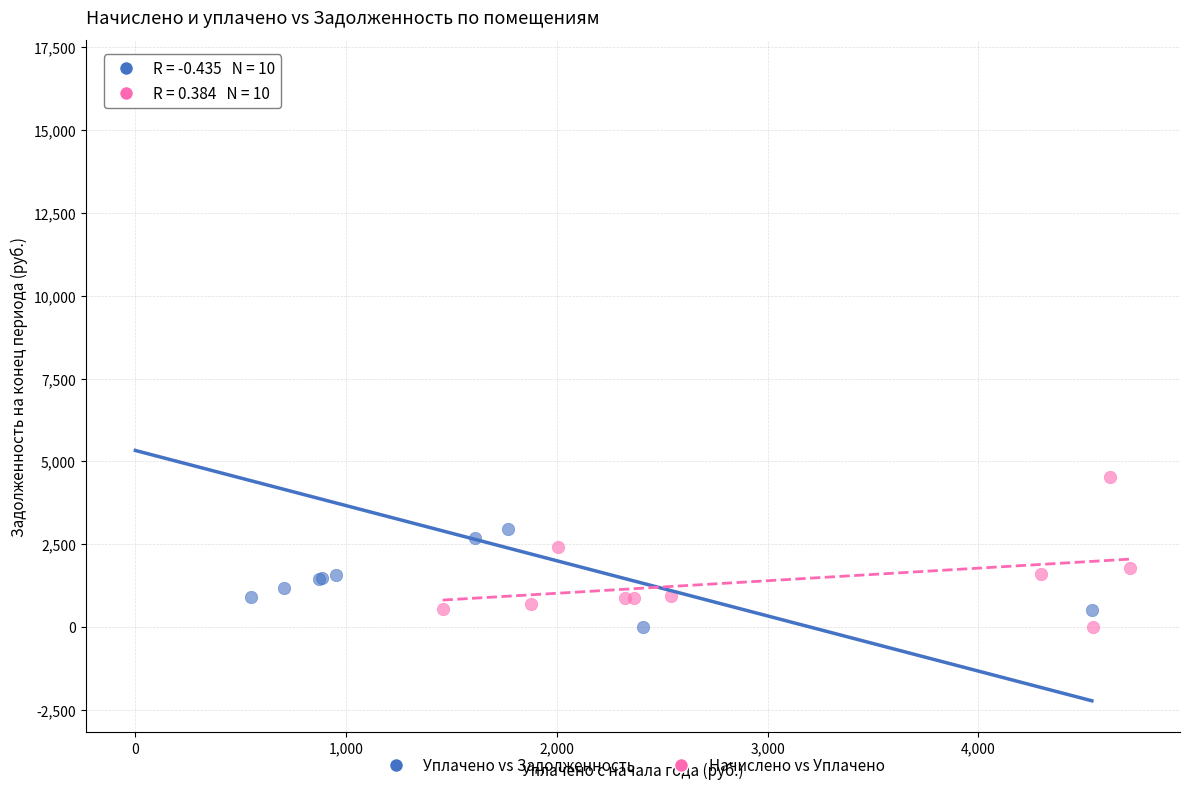

Which series has the largest Y range (max minus min)?

Уплачено vs Задолженность